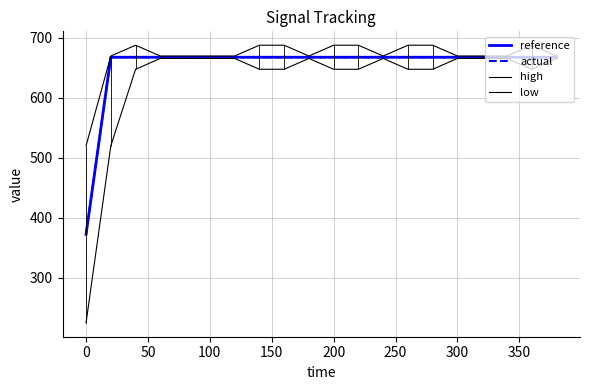

Which series has the largest total across all categories?

high